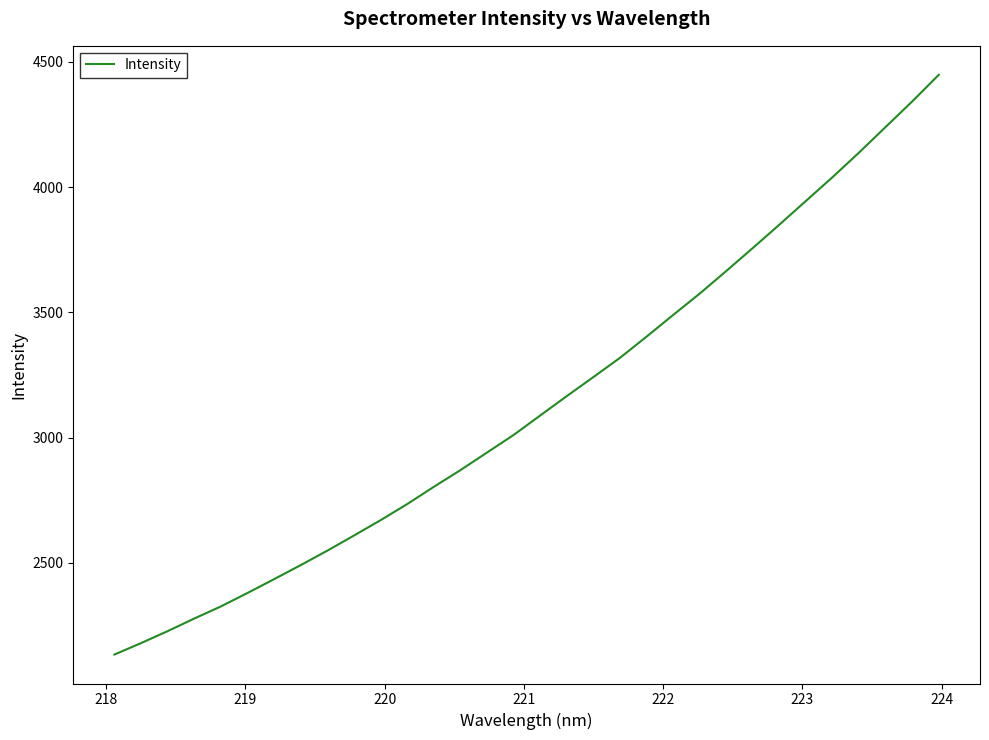

How many series are shown in this chart?

1